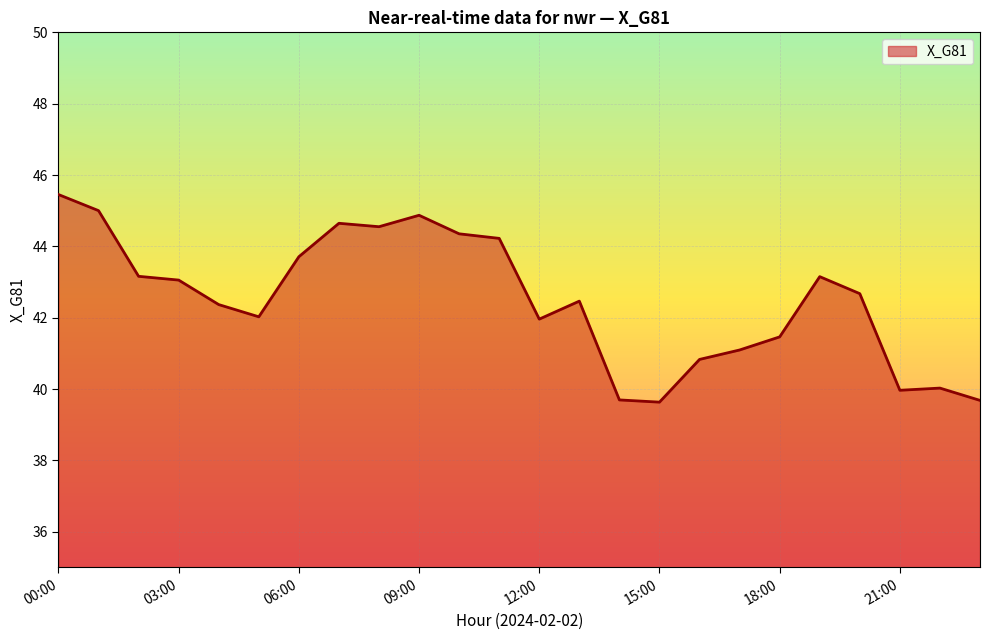

What is the difference between the maximum and minimum values?

5.8